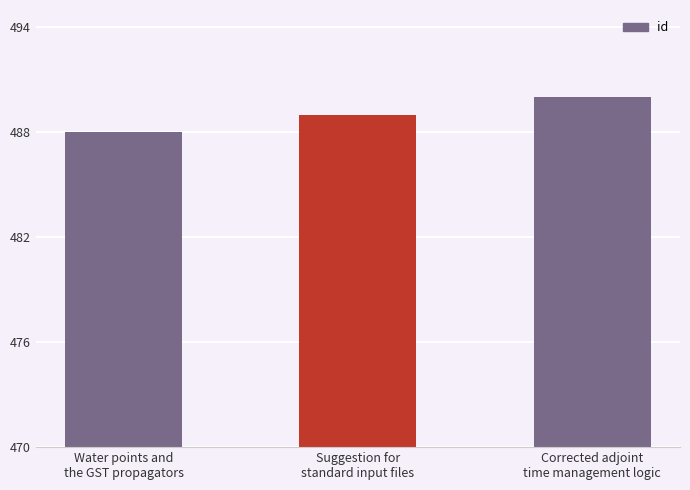

Read the value at Water points and
the GST propagators.

488